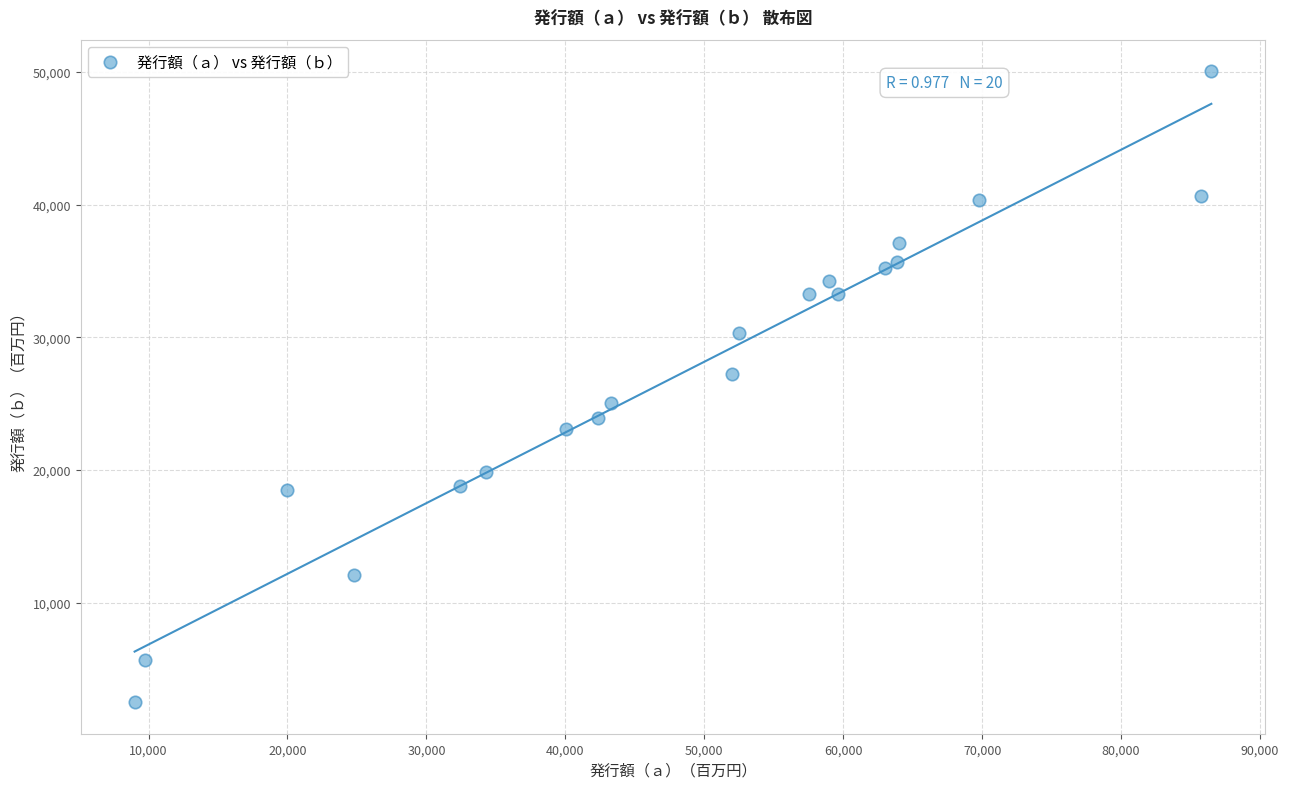

What is the range of Y values (max minus min)?

47521